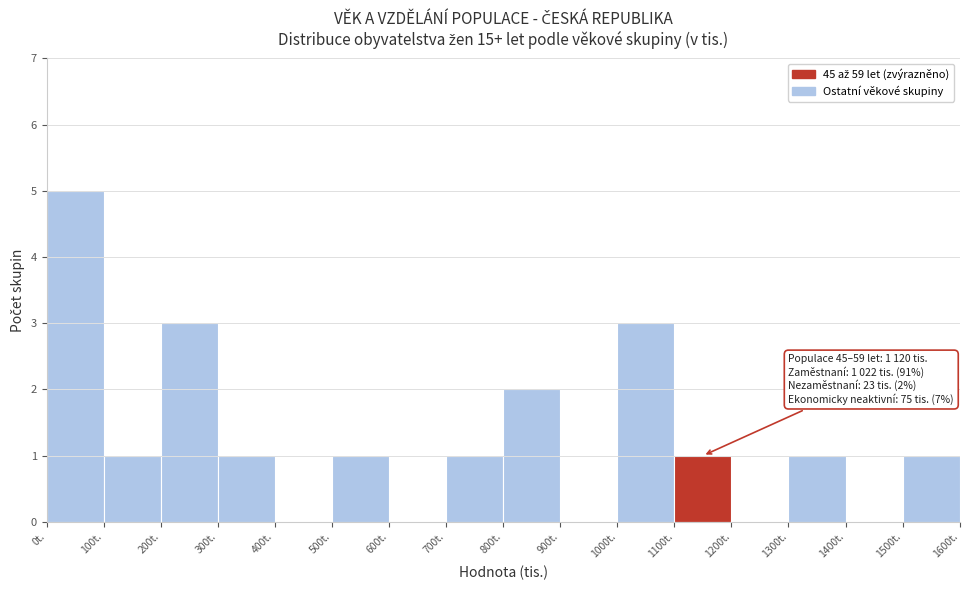

Which range on the x-axis has the tallest bar?

0 to 100